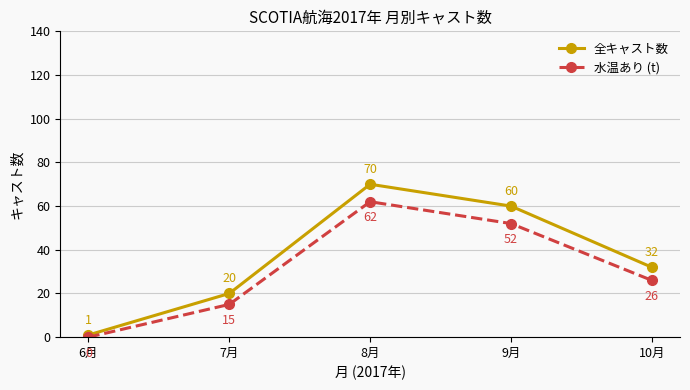

Rank the series by their average value, from lowest to highest.

水温あり (t), 全キャスト数